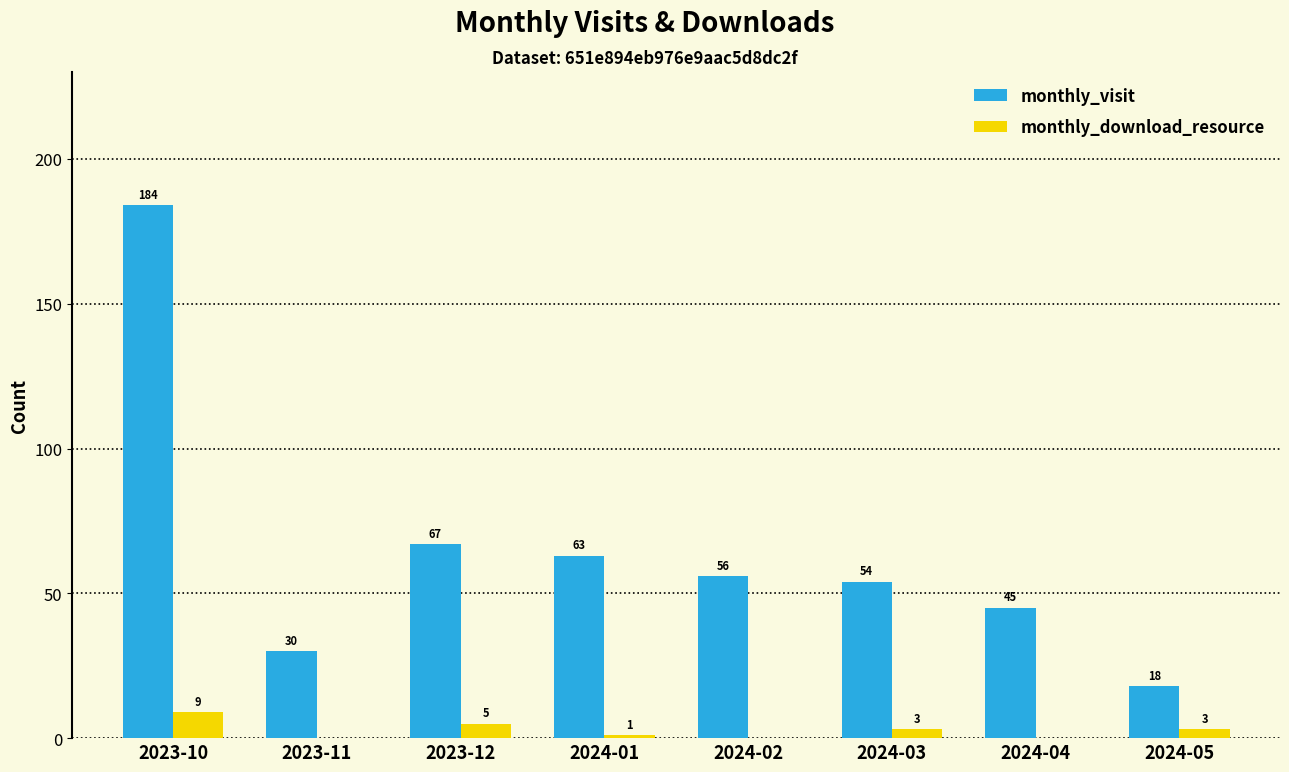

Between 2024-04 and 2024-05, which series saw the biggest shift?

monthly_visit